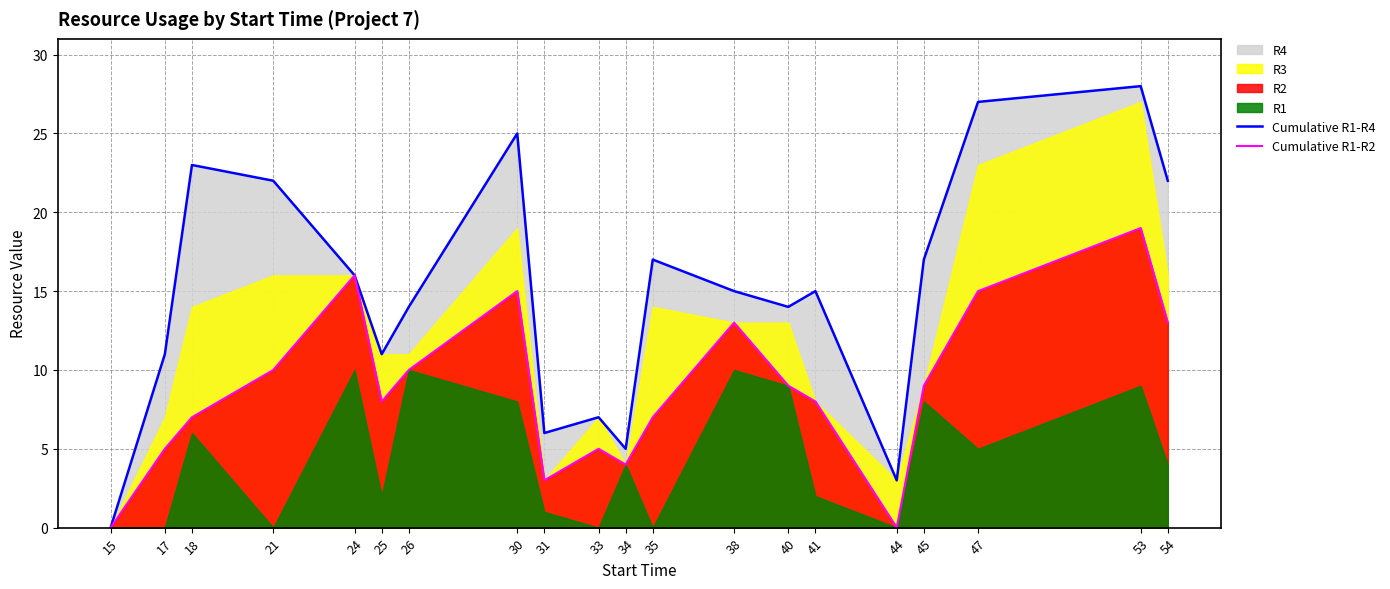

Where is Cumulative R1-R4 nearest to the value 14?

26